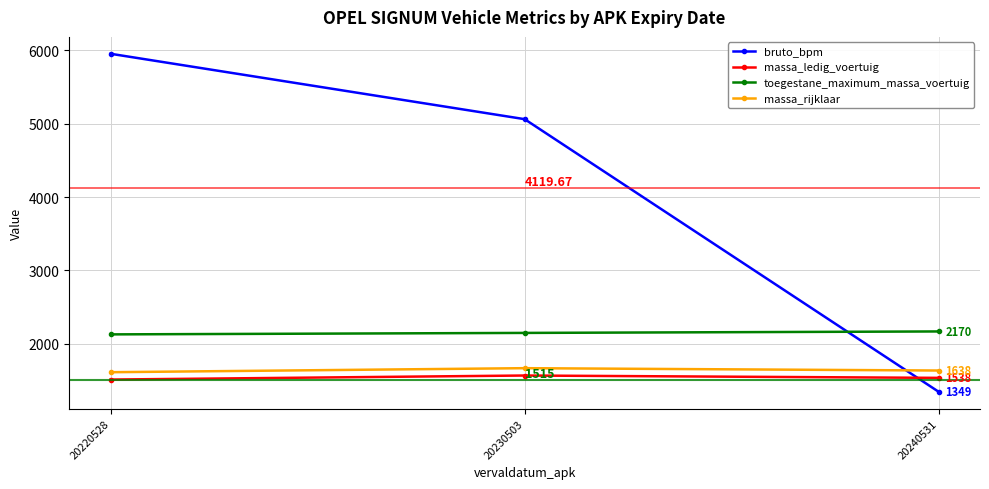

What are all the series names shown in the legend?

bruto_bpm, massa_ledig_voertuig, toegestane_maximum_massa_voertuig, massa_rijklaar